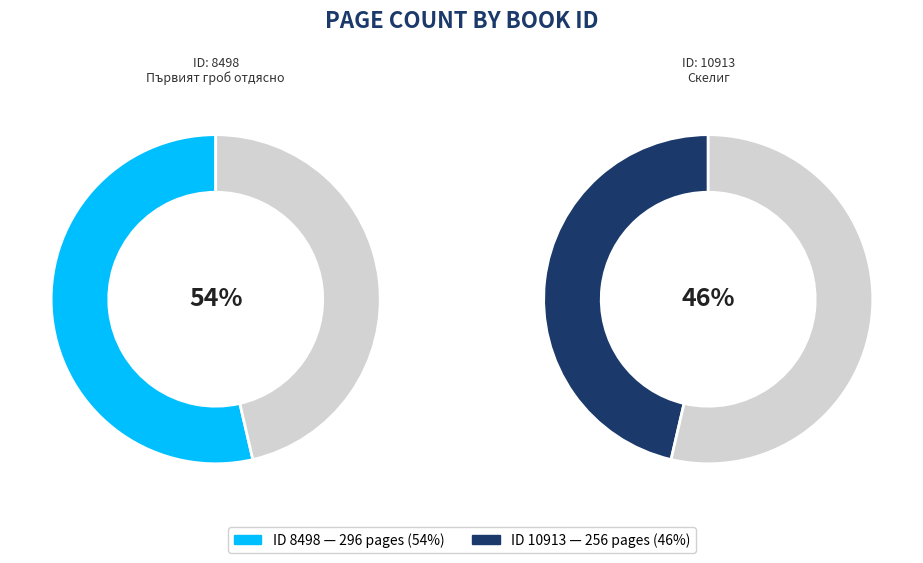

Do 8498 and 10913 together represent more than half of the pie?

Yes